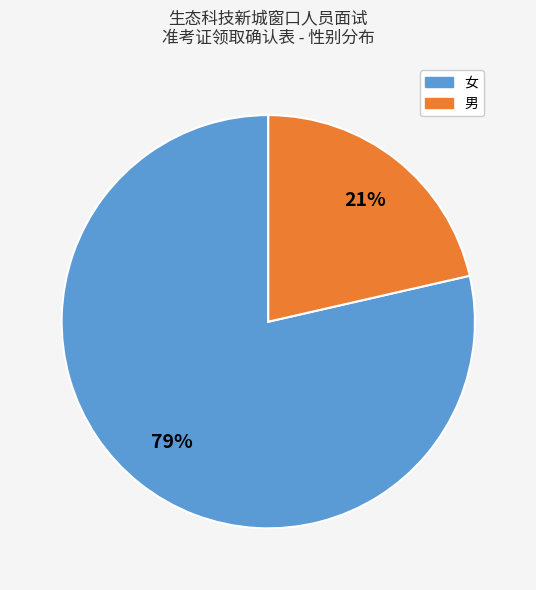

Do 男 and 女 together represent more than half of the pie?

Yes